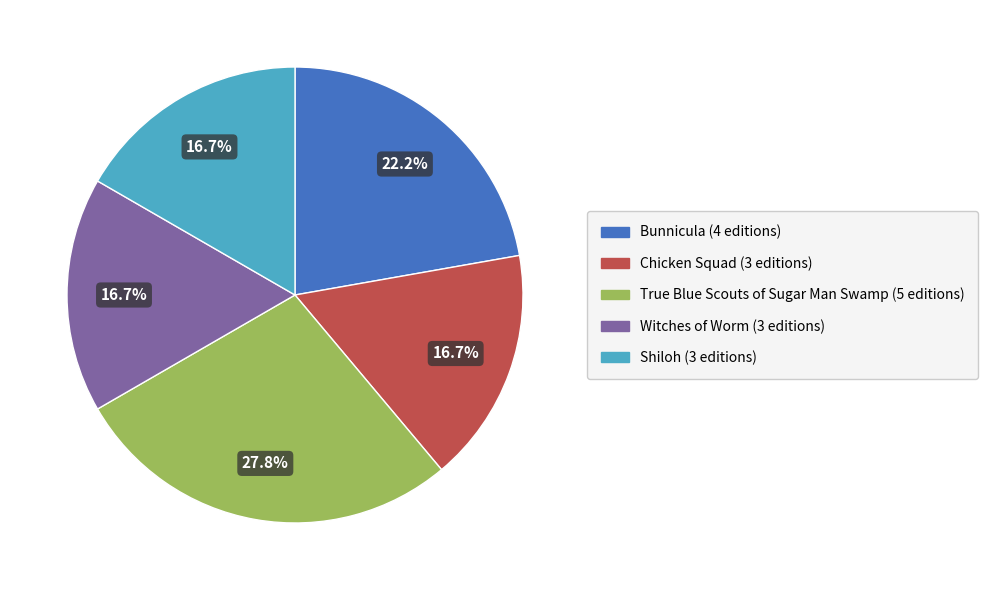

To the nearest percent, what percentage of the pie is Witches of Worm?

17%